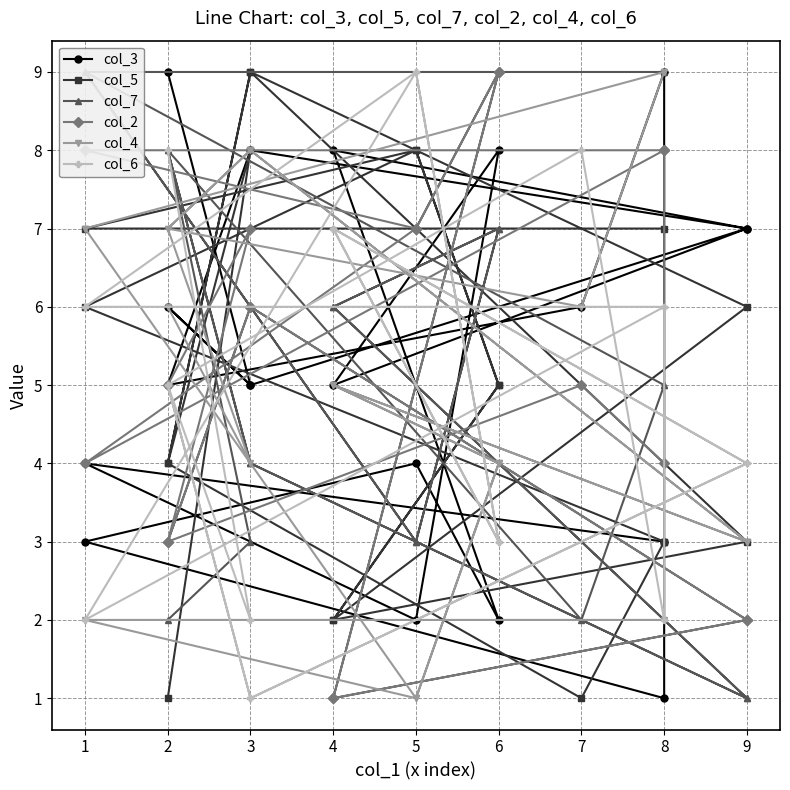

What is the maximum value shown in the chart?

9